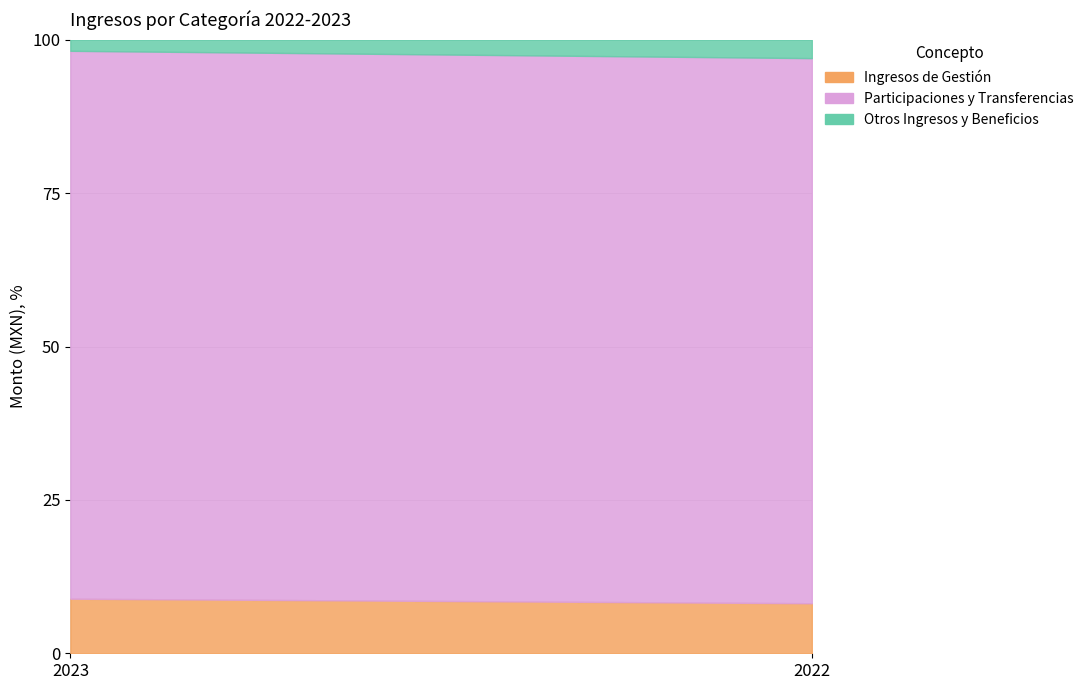

The Otros Ingresos y Beneficios series shows 103476.8 at 2023. True or false?

False